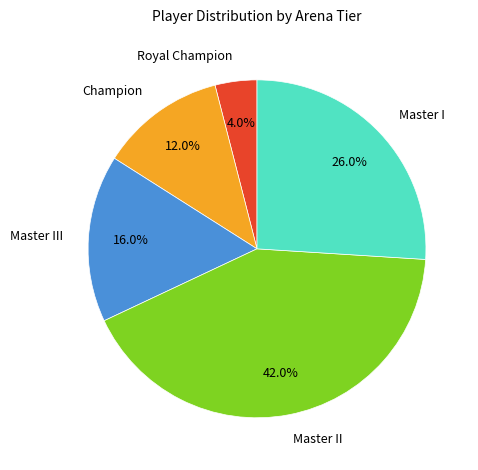

What is the smallest slice in the pie chart?

Royal Champion